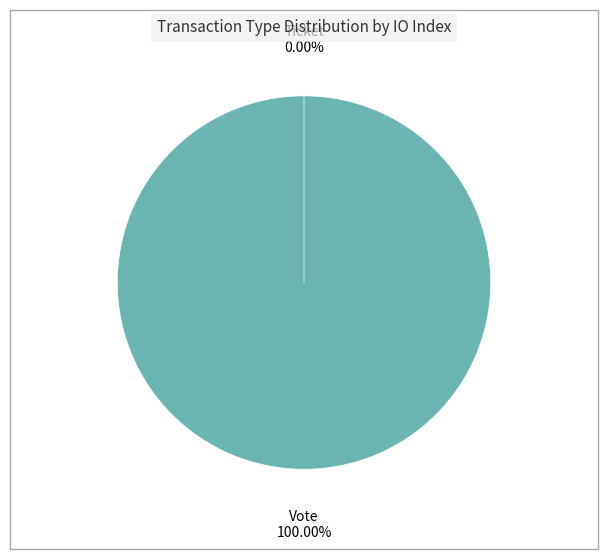

Which has a higher value, Ticket or Vote?

Vote